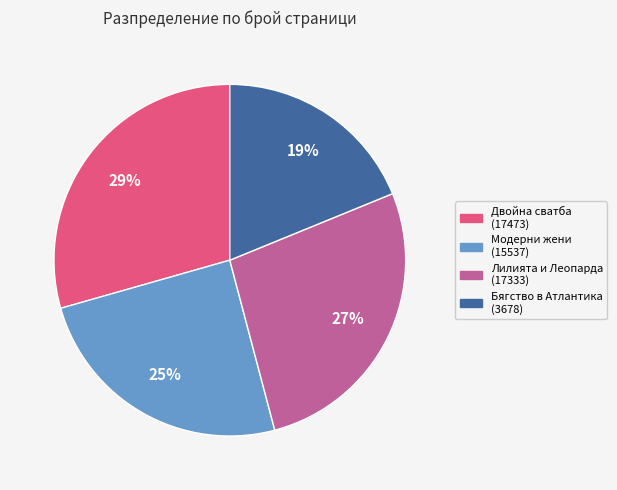

Does any single category account for the majority?

No